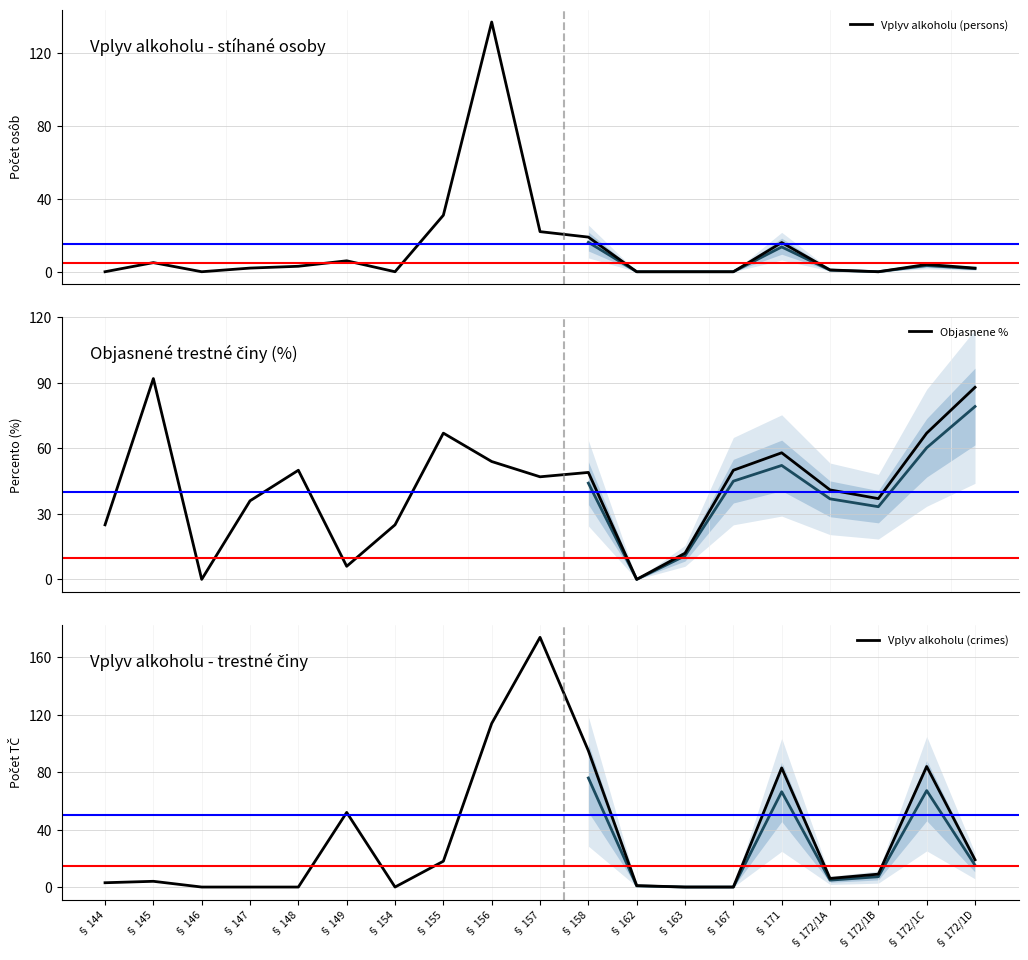

What is the total value across all series at § 172/1A?

48